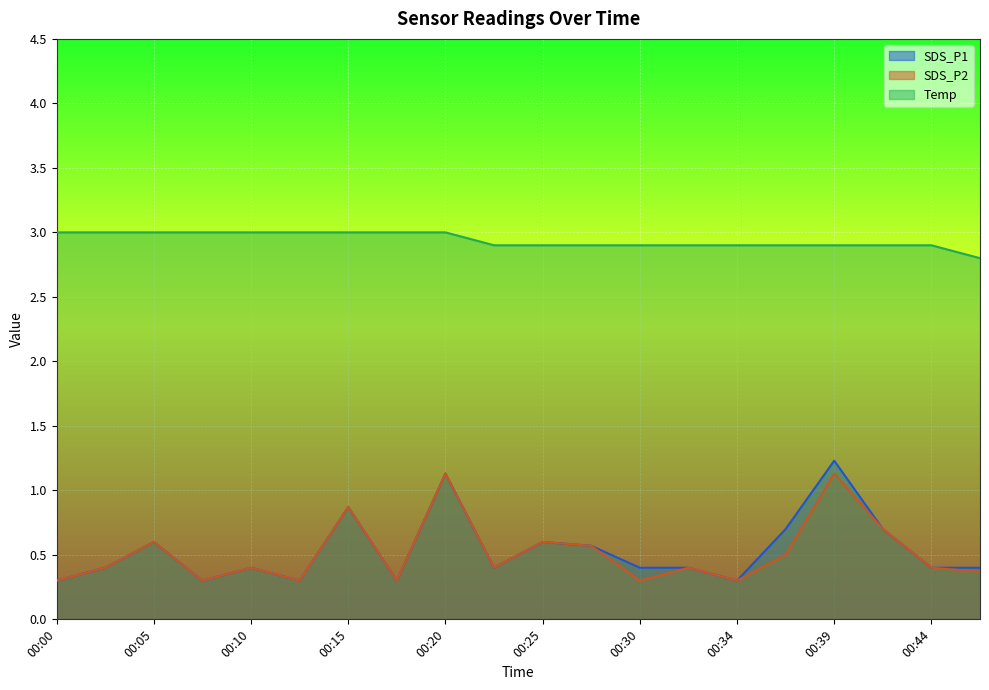

At which category is the sum across all series the highest?

00:20